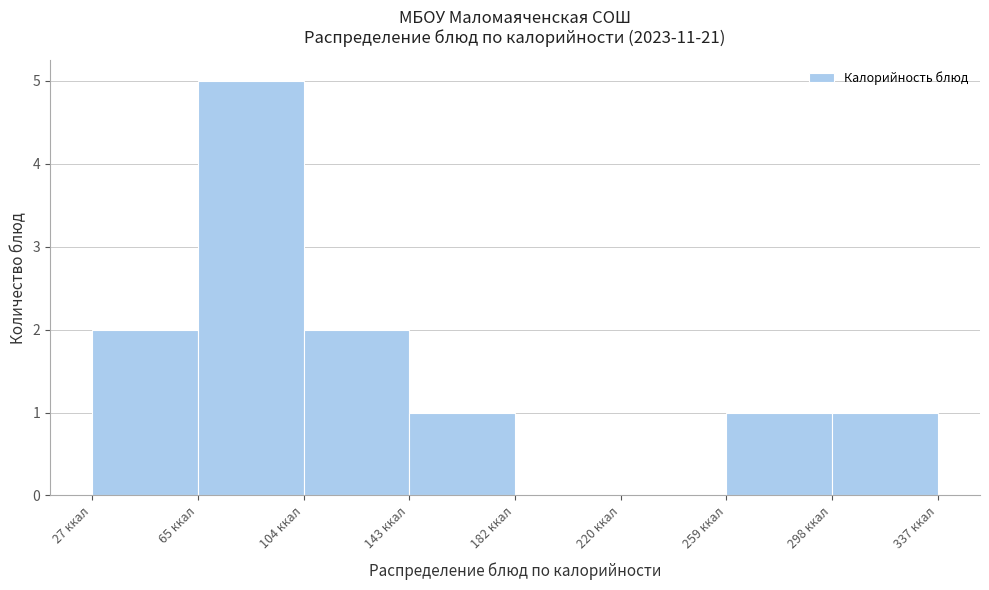

Which range on the x-axis has the tallest bar?

65 to 105